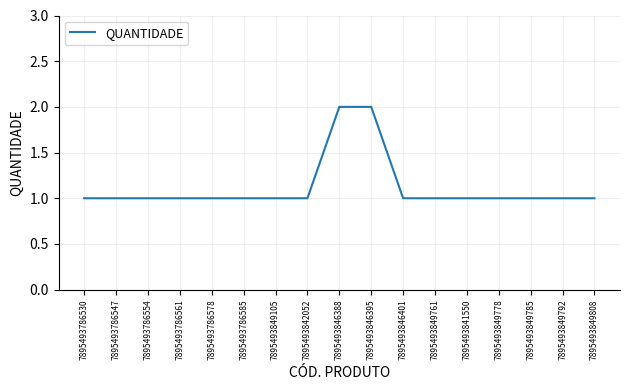

Approximately how many times larger is the value at 7895493849792 compared to 7895493849778?

1.0